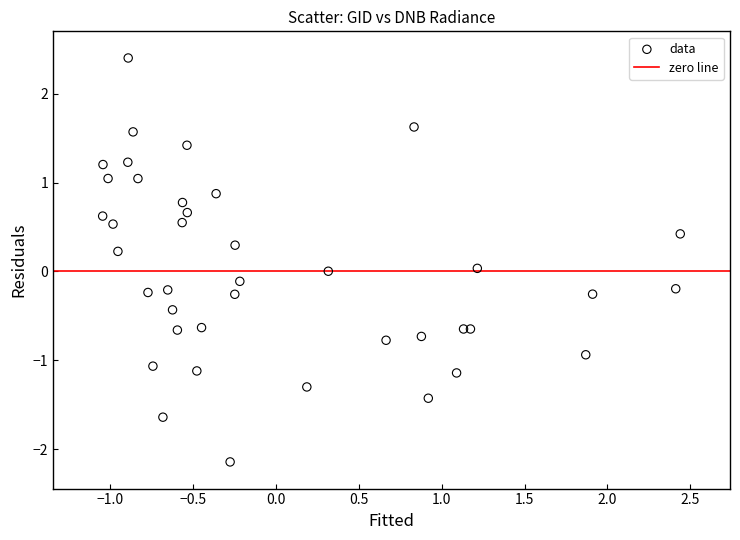

What is the range of Y values (max minus min)?

4.5